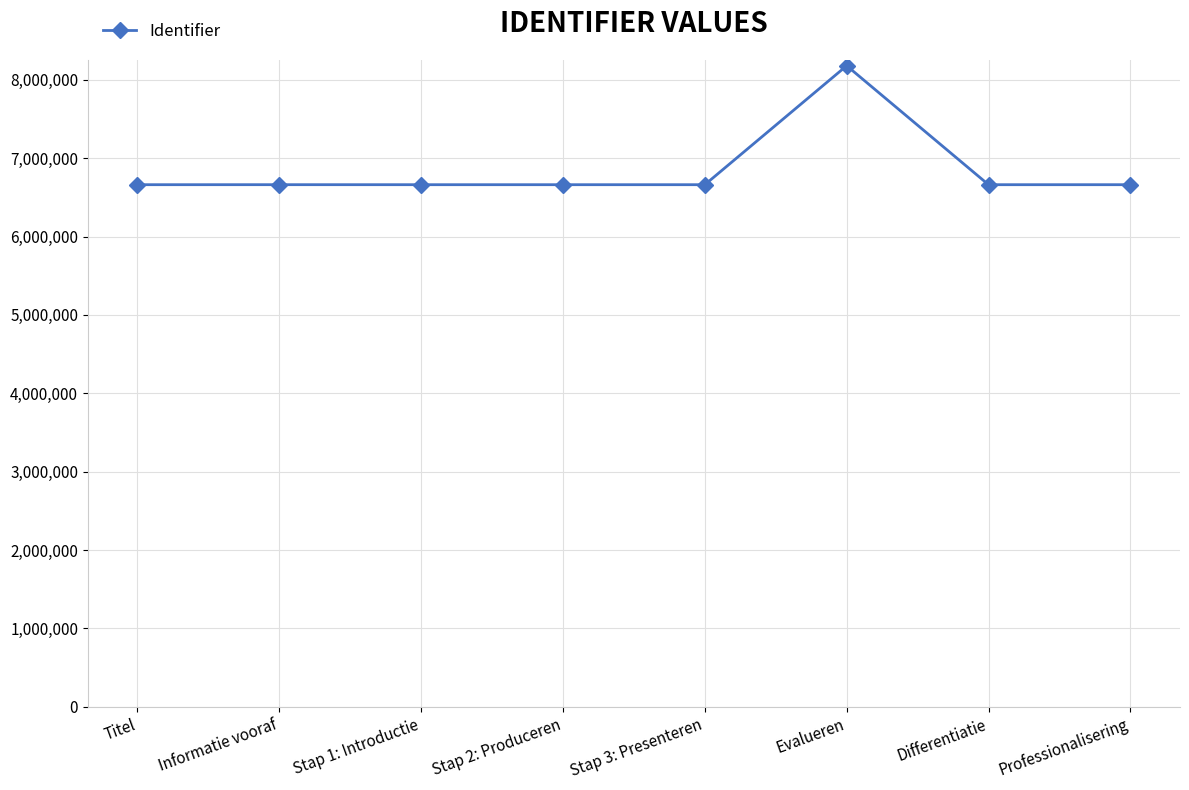

Which category has the highest value across all series?

Evalueren